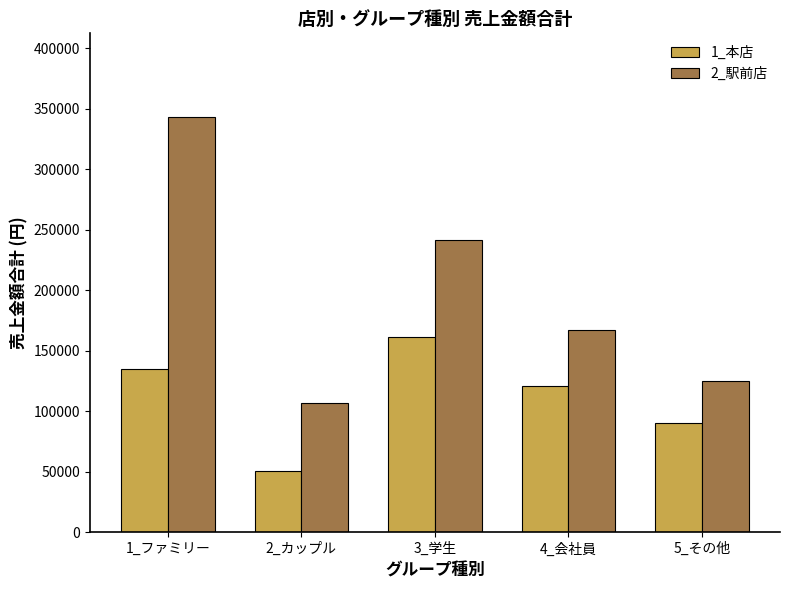

At 5_その他, list the series in order from smallest to largest.

1_本店, 2_駅前店